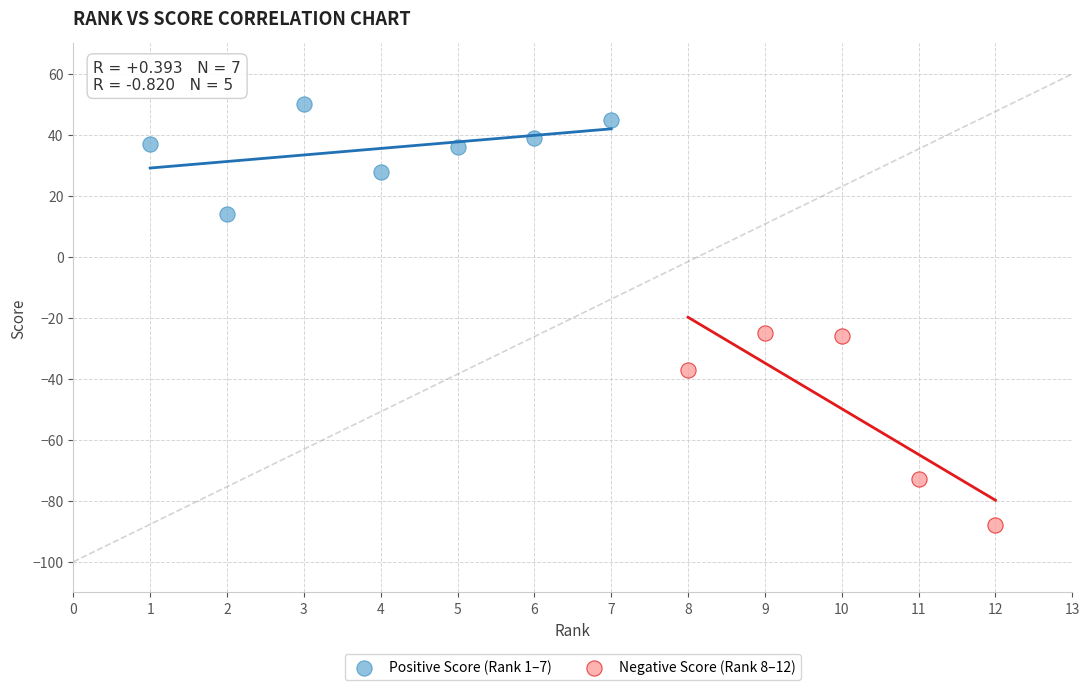

Which series contains the highest Y value?

Positive Score (Rank 1–7)